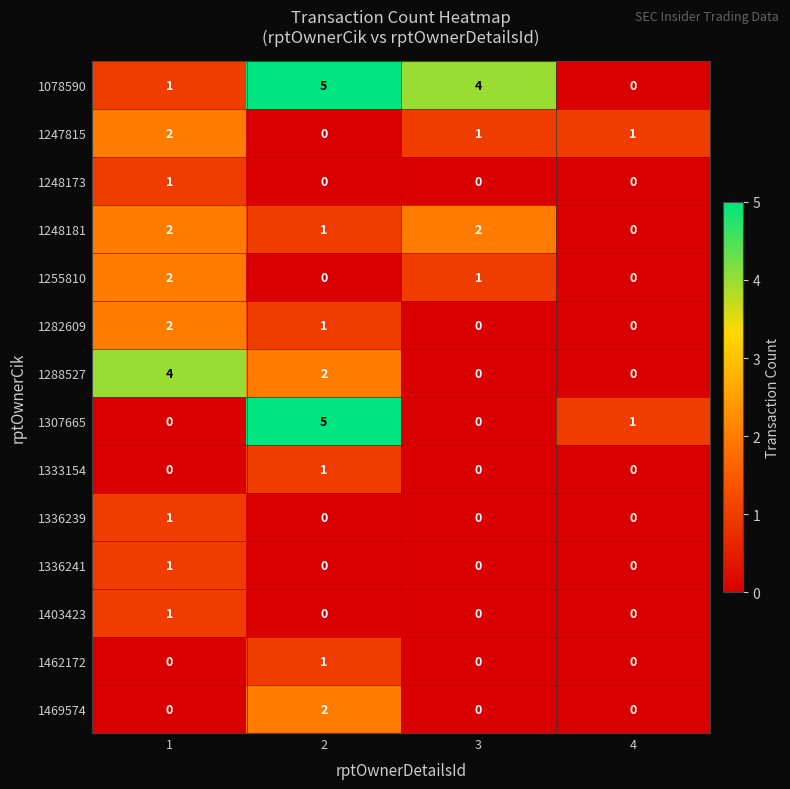

How many 1248173 values are between 0 and 1?

4